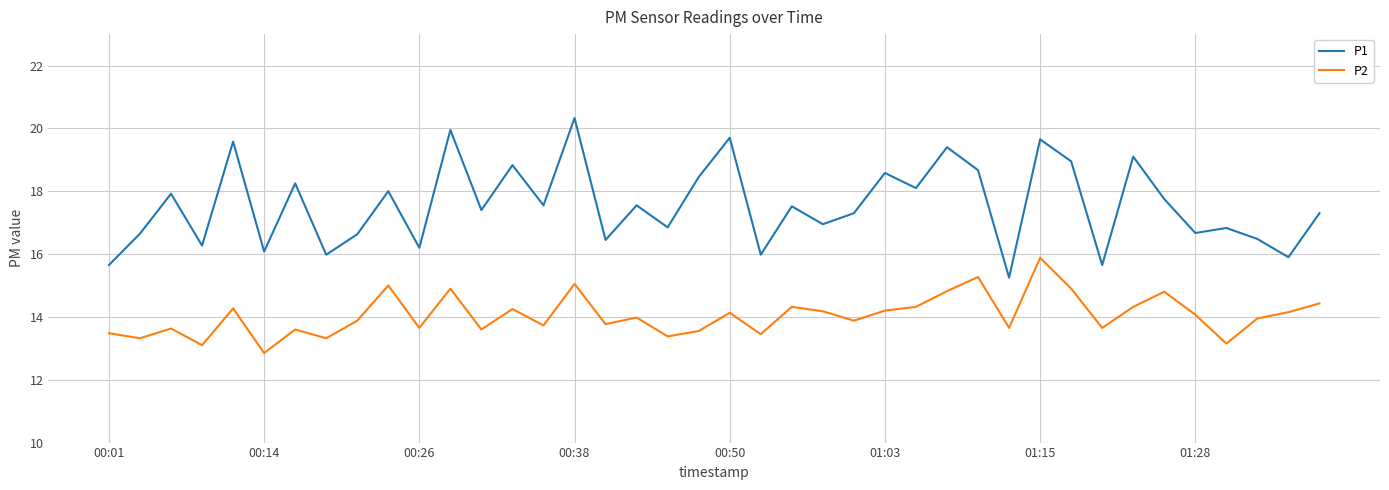

What is the maximum value for P1?

20.3